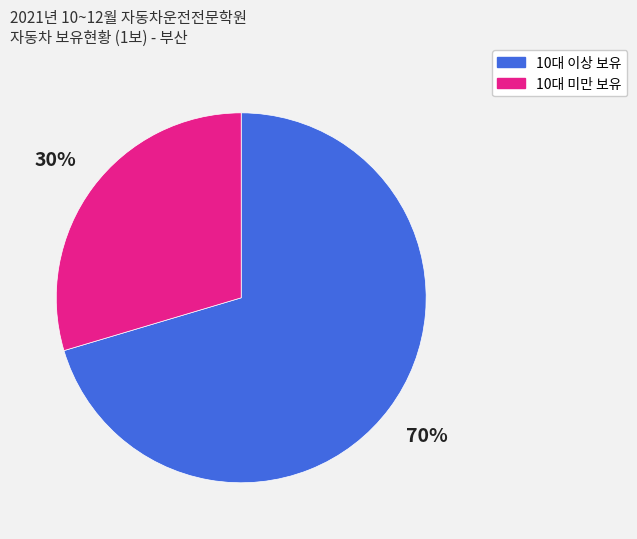

To the nearest percent, what percentage of the pie is 10대 이상 보유?

70%